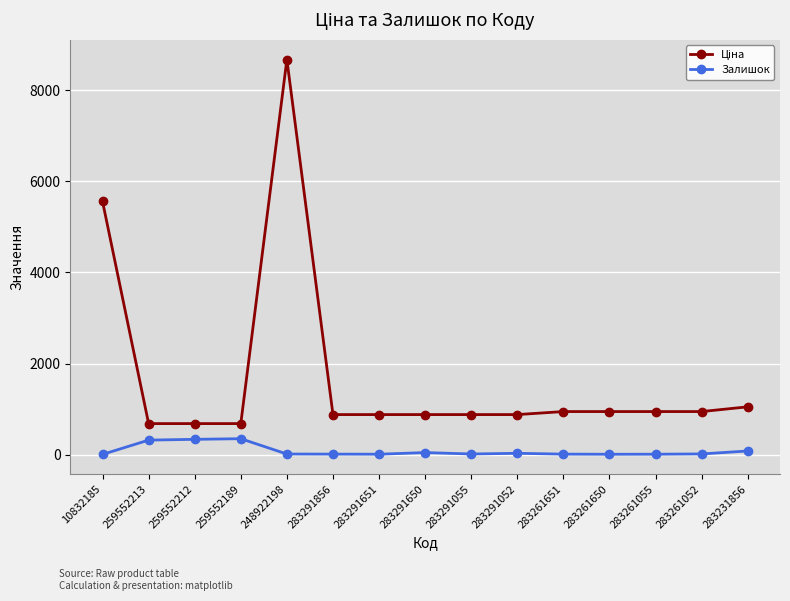

At which category is the sum across all series the highest?

248922198